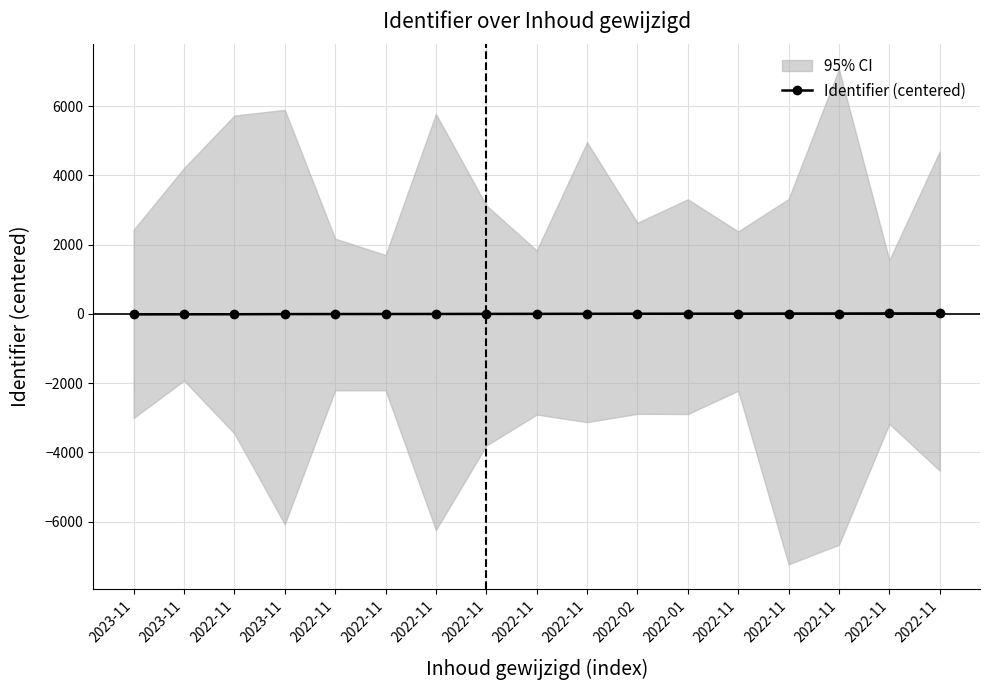

What is the difference between the maximum and minimum values?

28